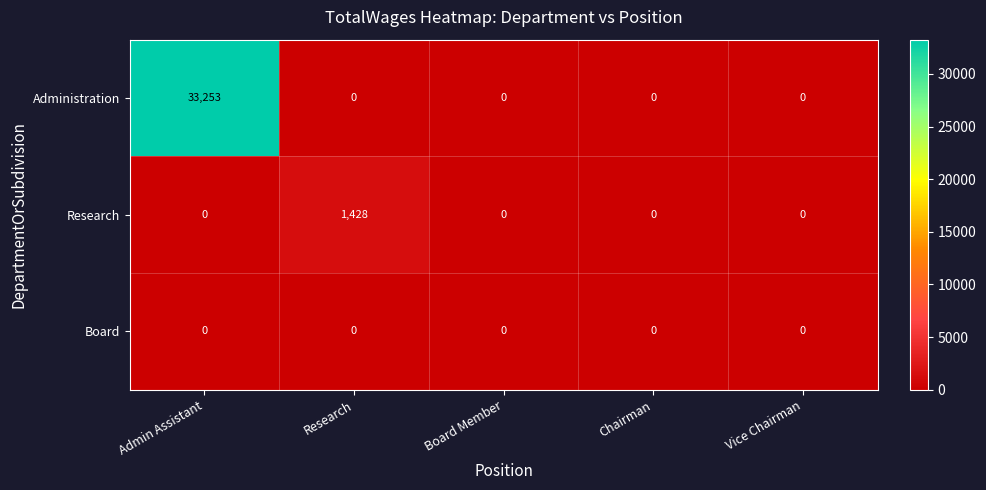

What is the difference between the maximum and second lowest values in the Research series?

1428